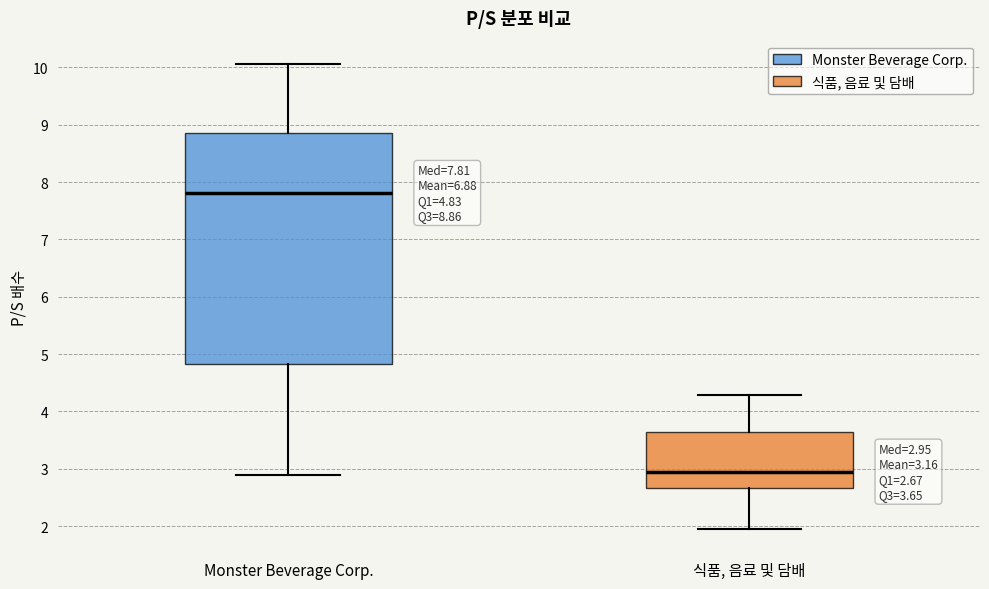

Which box's median line is the lowest?

식품, 음료 및 담배